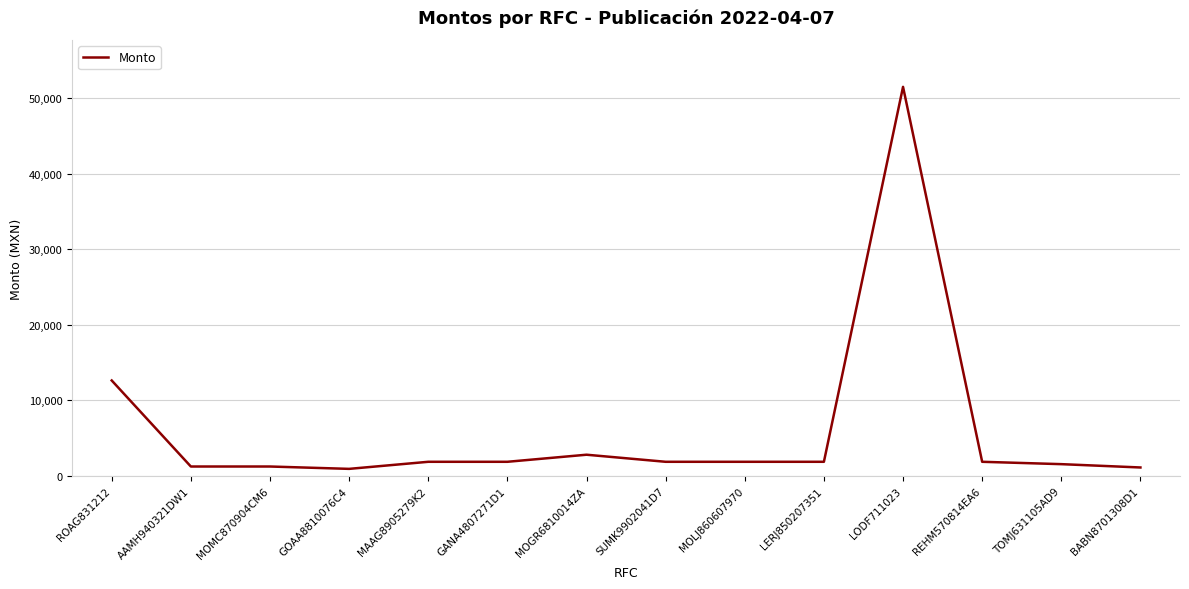

What is the difference between the maximum and minimum values?

50531.0